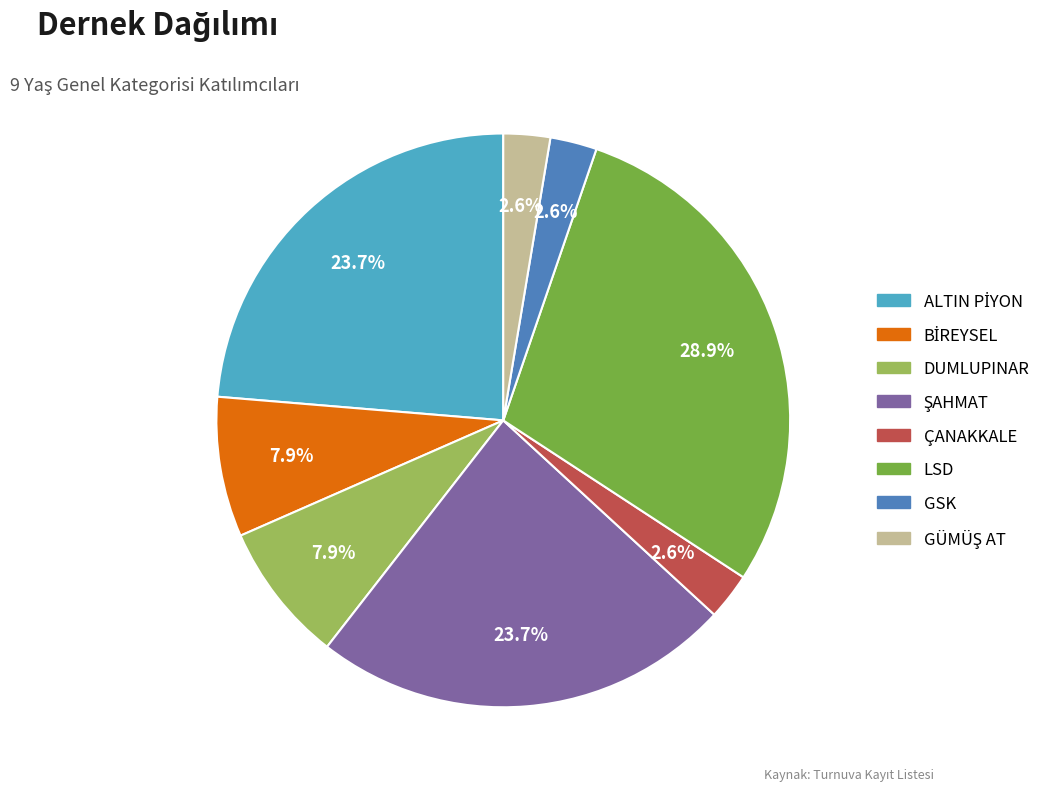

Does any single category account for the majority?

No